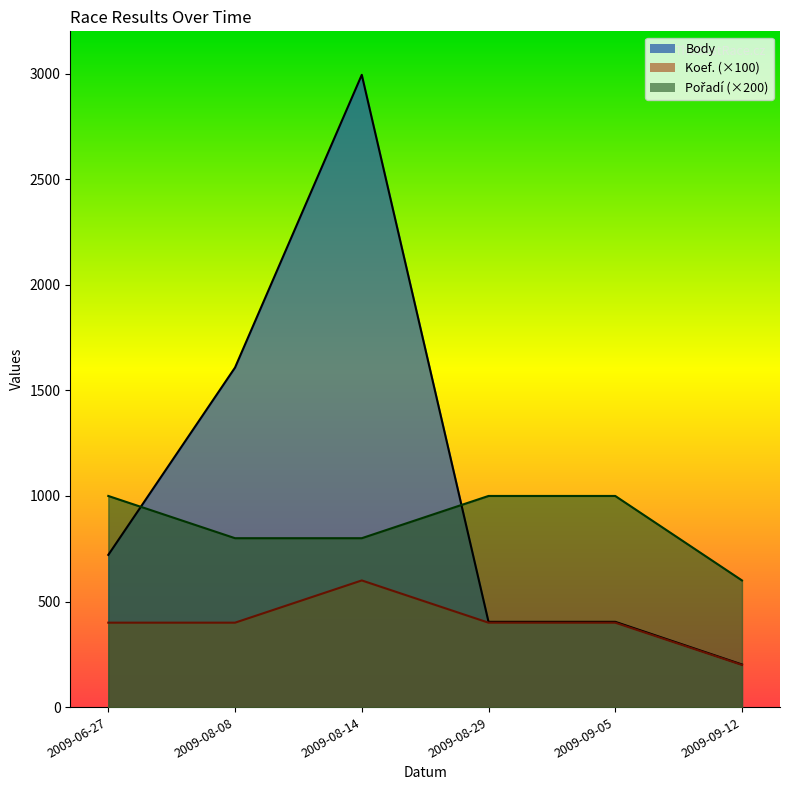

What is the highest value of the Body series?

2994